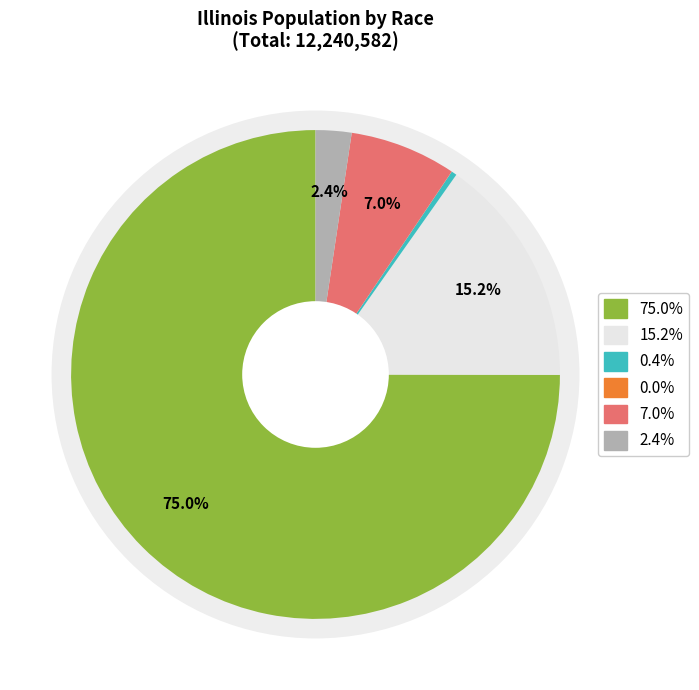

What is the change in value from White alone to Some Other Race alone?

-8316465